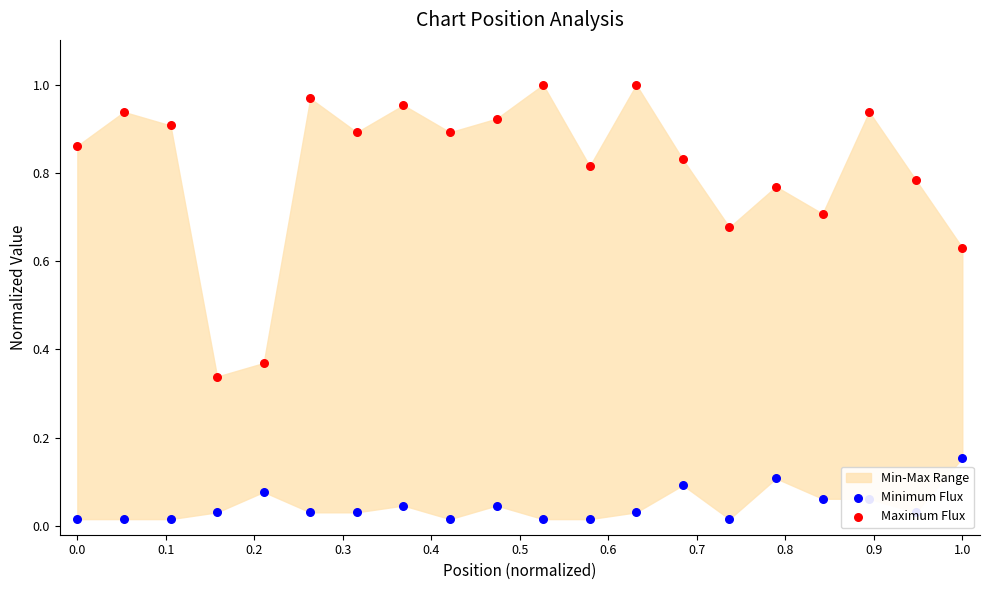

Which series reaches the maximum Y coordinate?

Maximum Flux